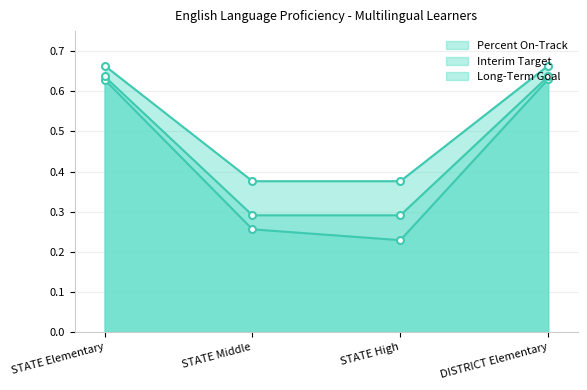

List the series in order of their peak value, lowest first.

Percent On-Track, Interim Target, Long-Term Goal